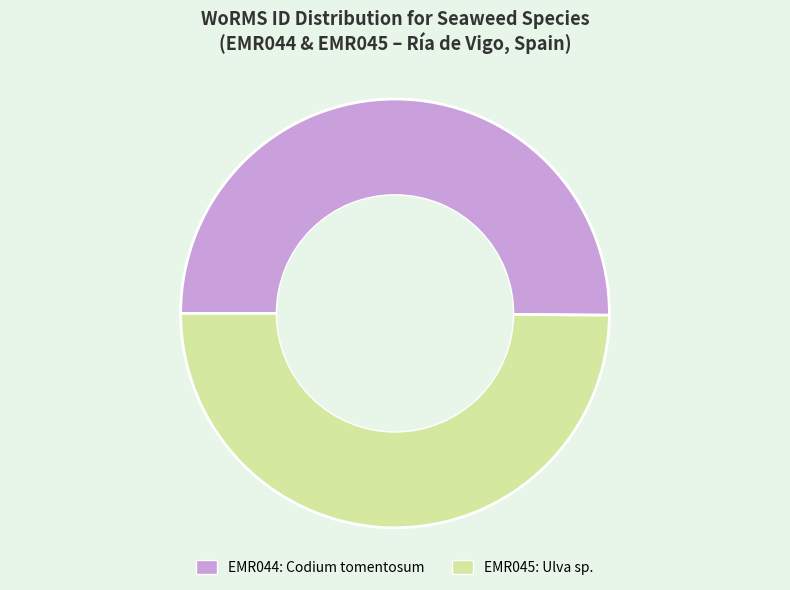

How many segments does this pie chart have?

2